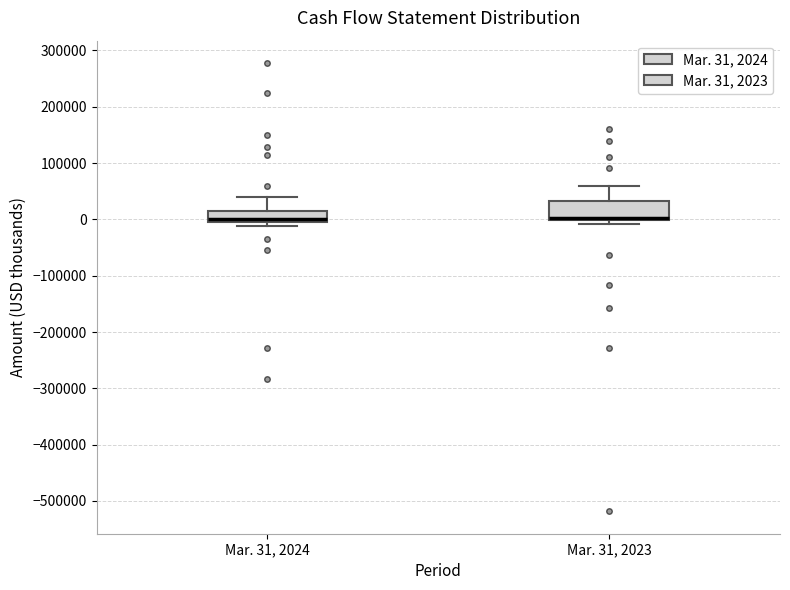

Where does the upper whisker of the box for Mar. 31, 2024 end on the y-axis? The values are not printed on the chart, so give them approximately, as read against the axis.

40000